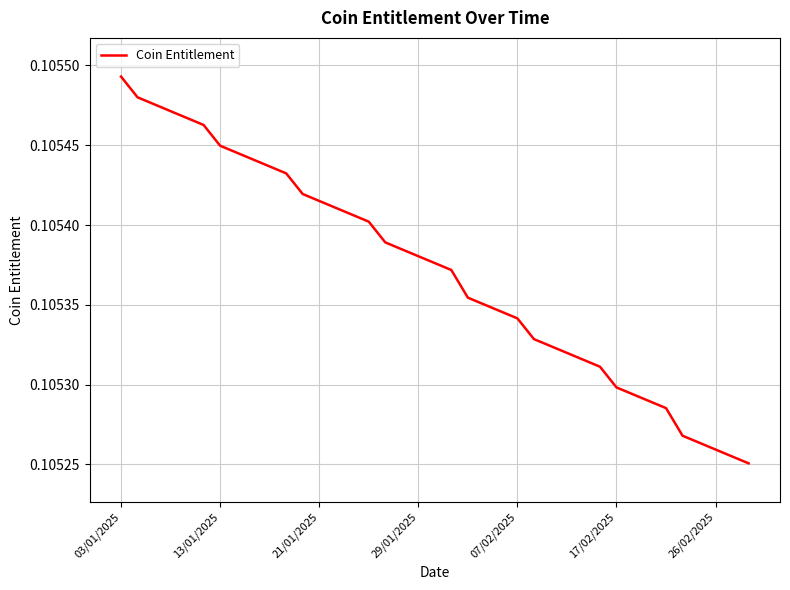

What is the average value?

0.1